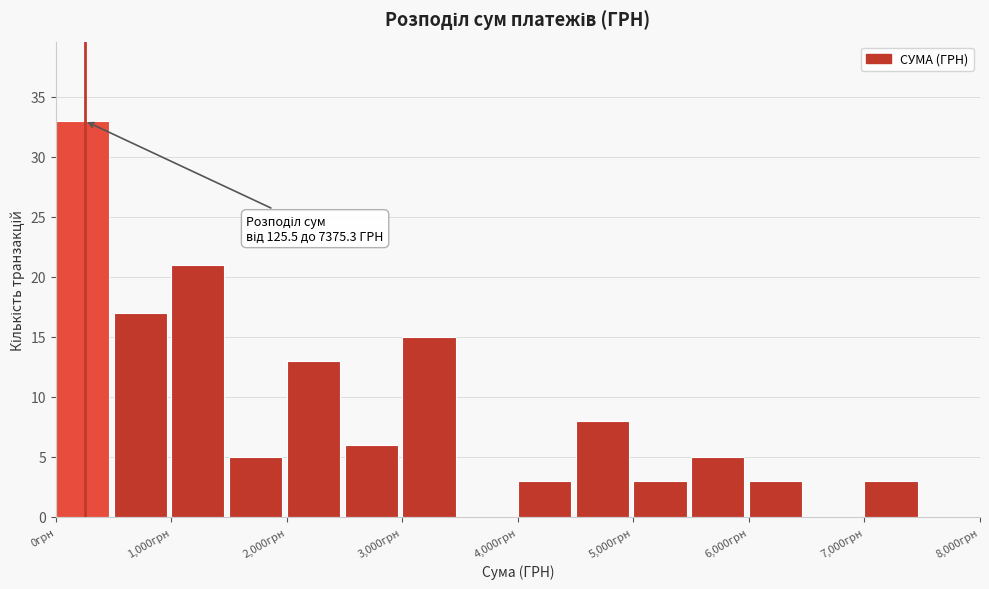

Over which range of the x-axis is the bar tallest?

0 to 500